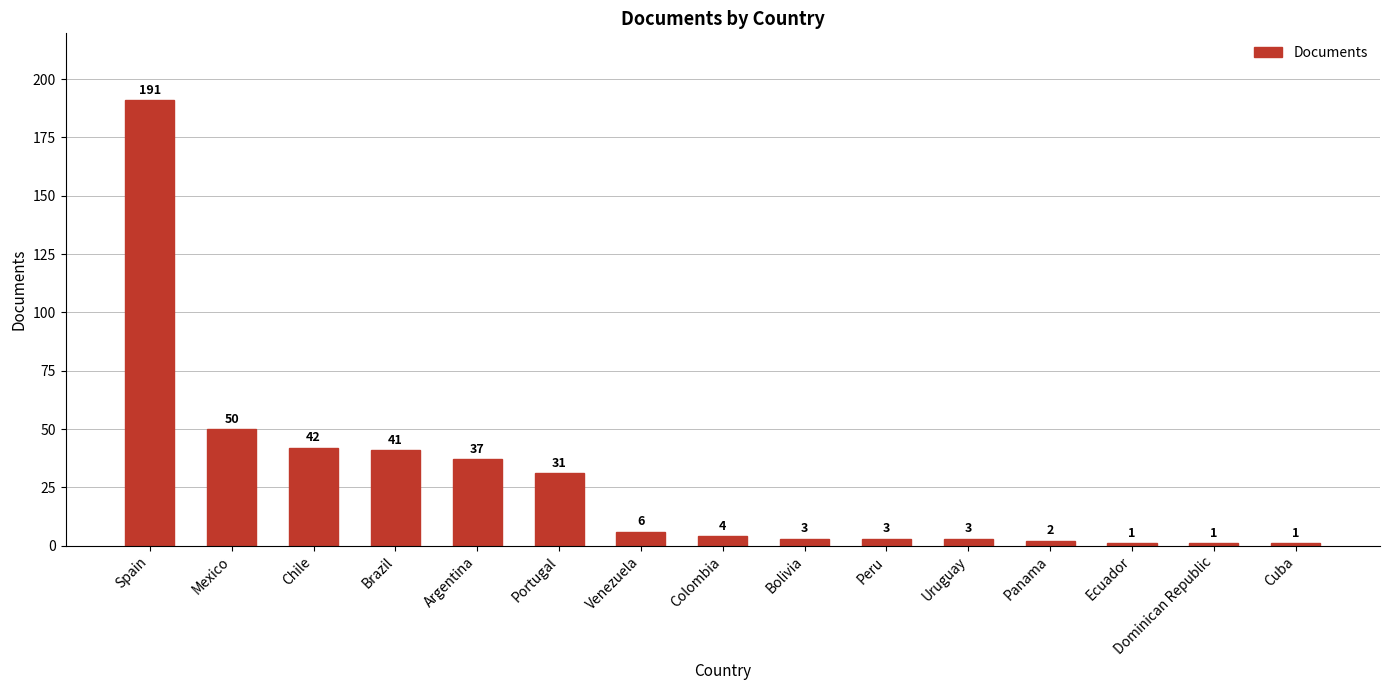

What is the change in value from Colombia to Cuba?

-3